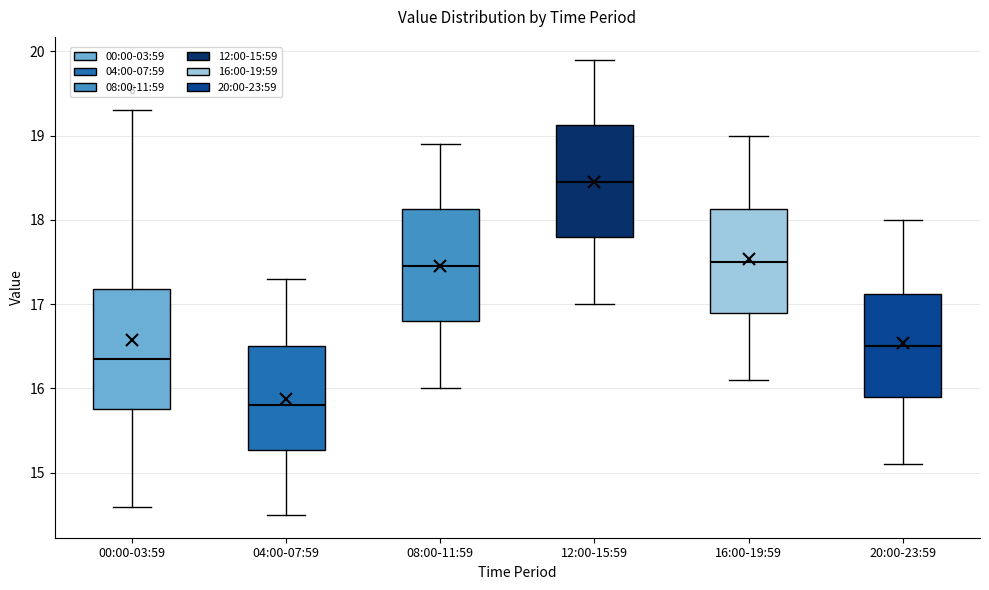

Reading left to right, transcribe this box plot: for each box, give where its median line is, the range the box spans, and where its two whiskers end, as read against the y-axis. The values are not printed on the chart, so give them approximately, as read against the axis.

00:00-03:59: median 16.4, box 15.8 to 17.2, whiskers 14.6 to 19.3
04:00-07:59: median 15.8, box 15.3 to 16.5, whiskers 14.5 to 17.3
08:00-11:59: median 17.5, box 16.8 to 18.1, whiskers 16.0 to 18.9
12:00-15:59: median 18.5, box 17.8 to 19.1, whiskers 17.0 to 19.9
16:00-19:59: median 17.5, box 16.9 to 18.1, whiskers 16.1 to 19.0
20:00-23:59: median 16.5, box 15.9 to 17.1, whiskers 15.1 to 18.0